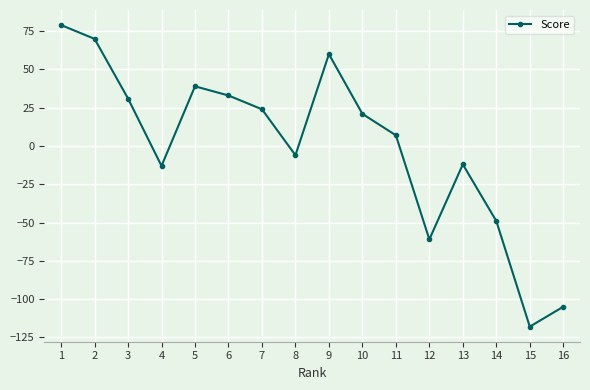

Which has a higher value, 1 or 13?

1